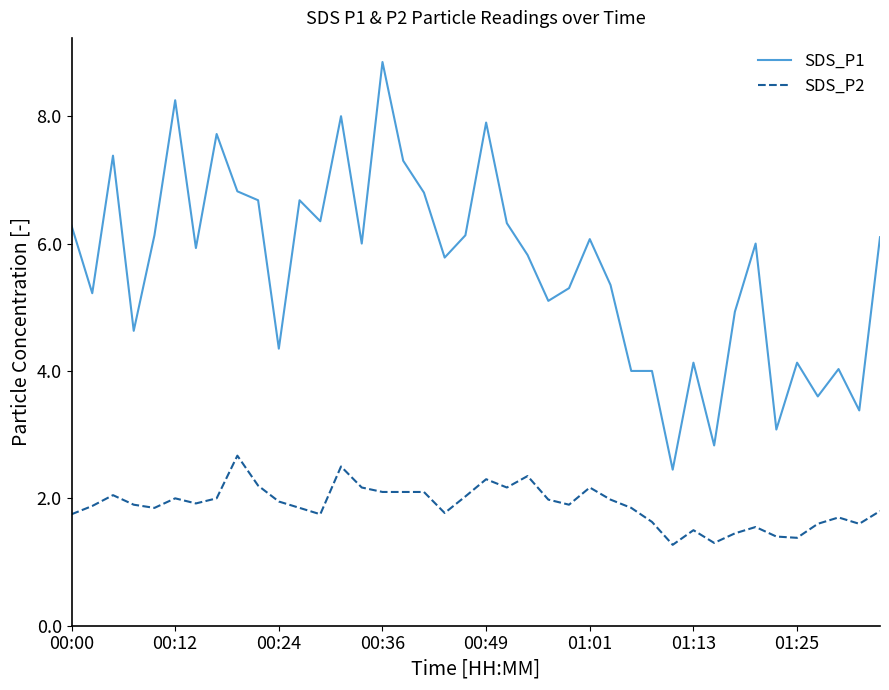

Rank the series by their average value, from highest to lowest.

SDS_P1, SDS_P2